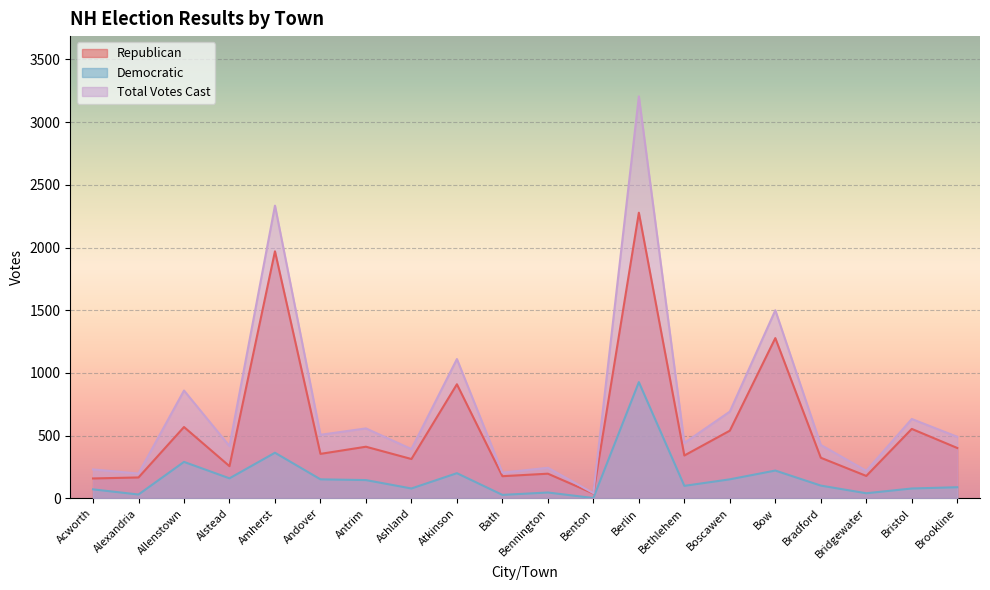

What are all the series names shown in the legend?

Republican, Democratic, Total Votes Cast